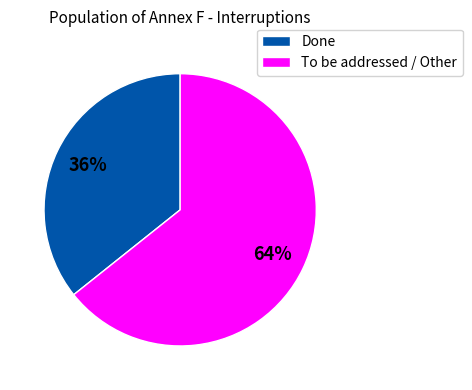

Is there any slice that represents more than half of the pie?

Yes